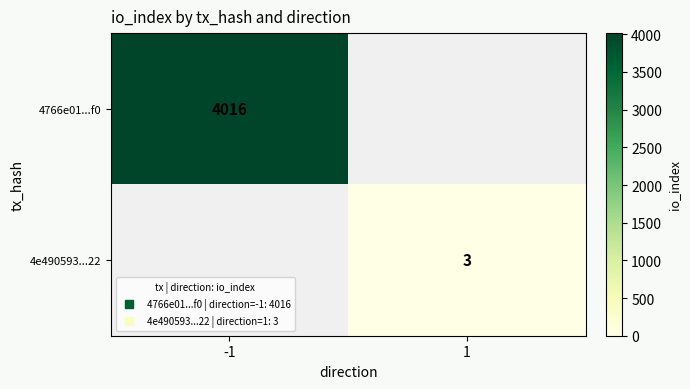

What is the sum of all 4e490593...22 values?

3